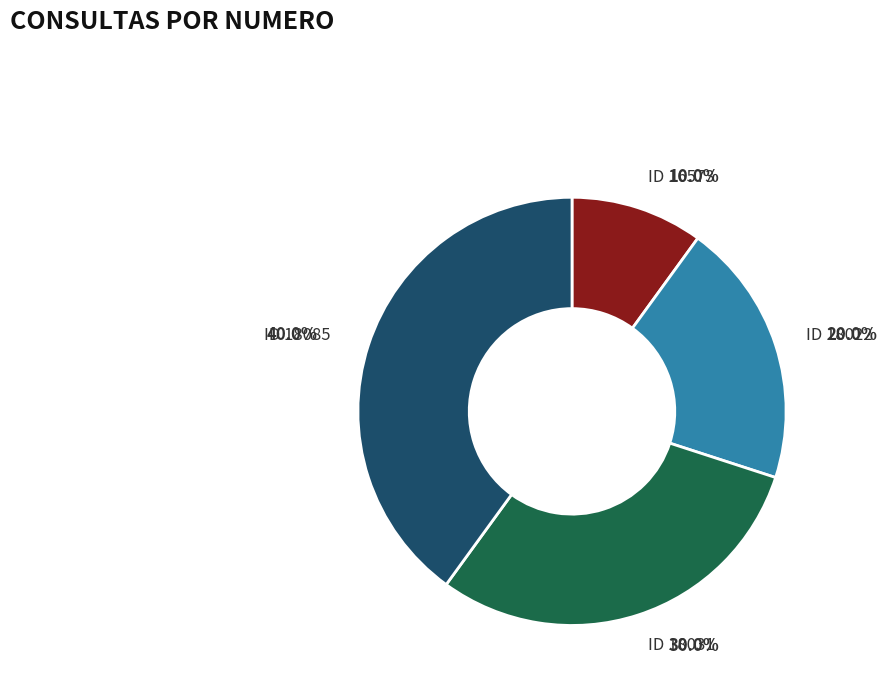

Does any single category account for the majority?

No